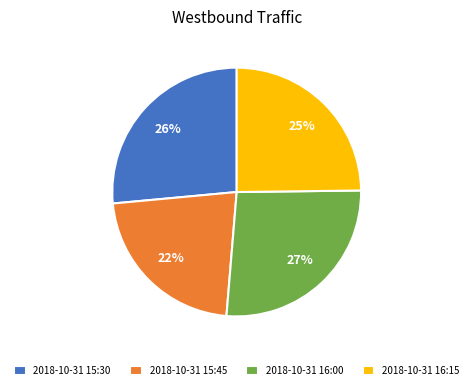

Is there a majority slice in this chart?

No